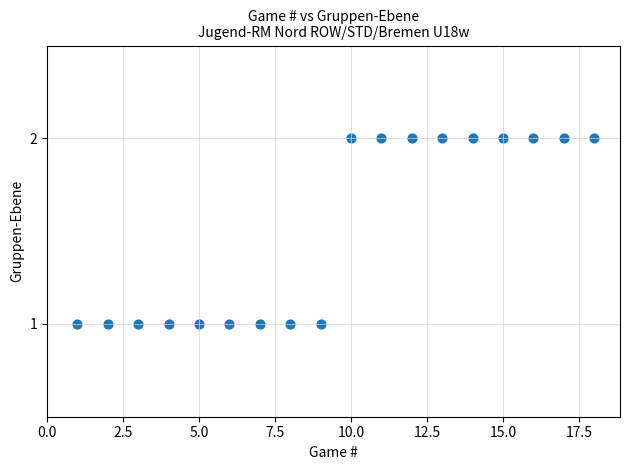

What is the range of X values (max minus min)?

17